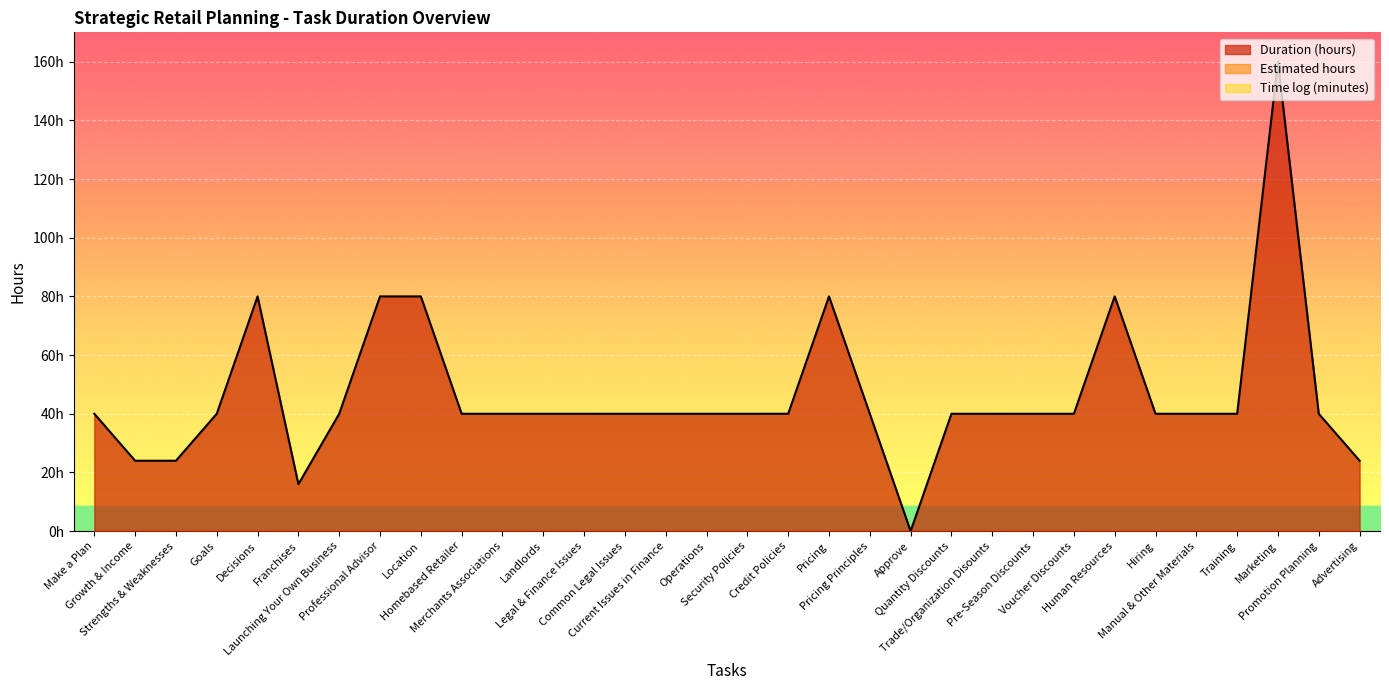

True or false: Estimated hours and Time log (minutes) cross at least once.

False